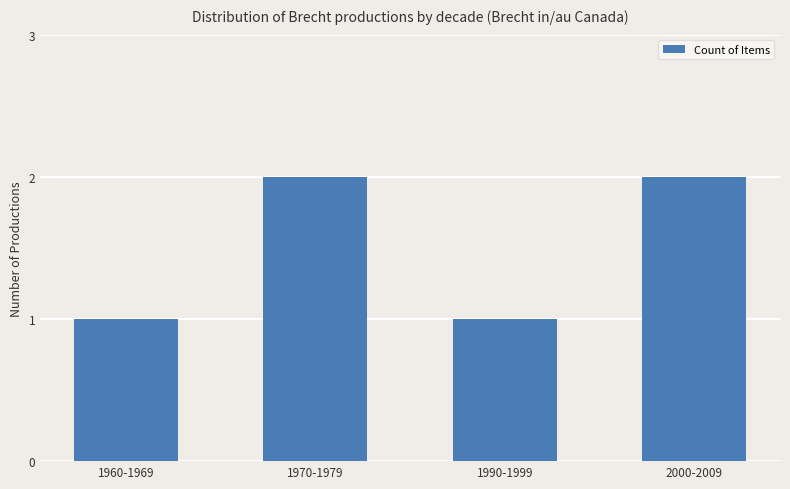

What is the value of the 3rd bar from the left?

1